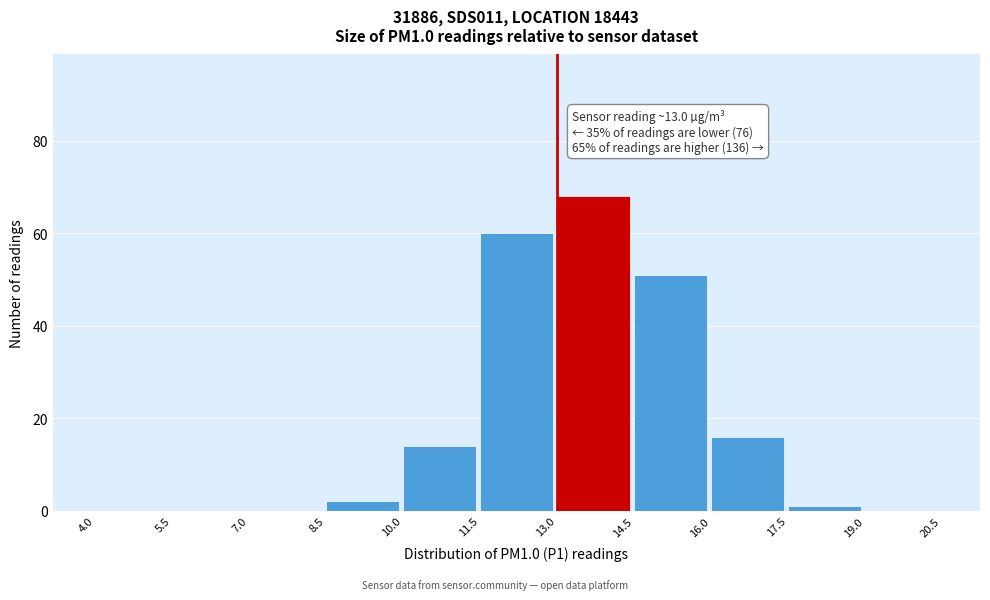

Over which range of the x-axis is the bar tallest?

13.0 to 14.5